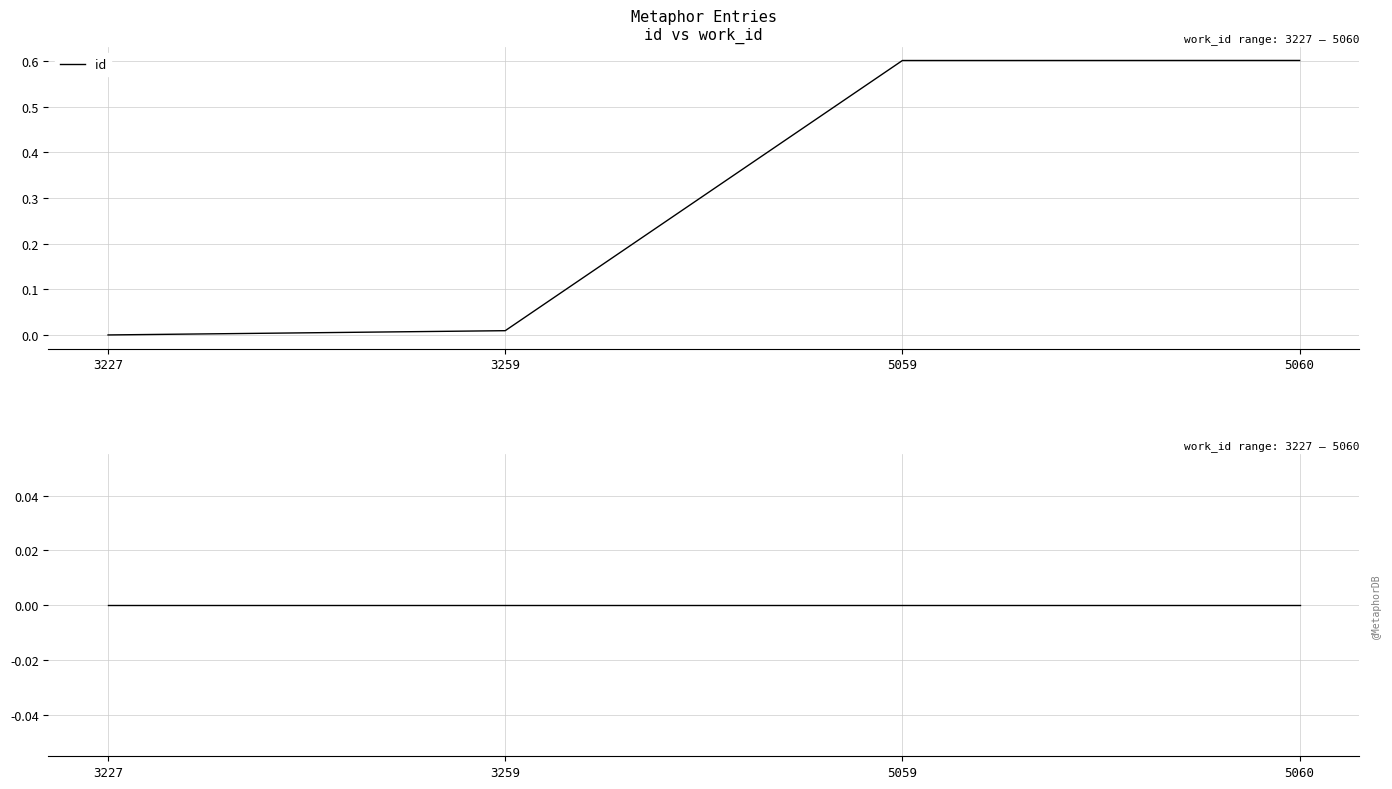

The id series shows 0.3 at 3227. True or false?

False